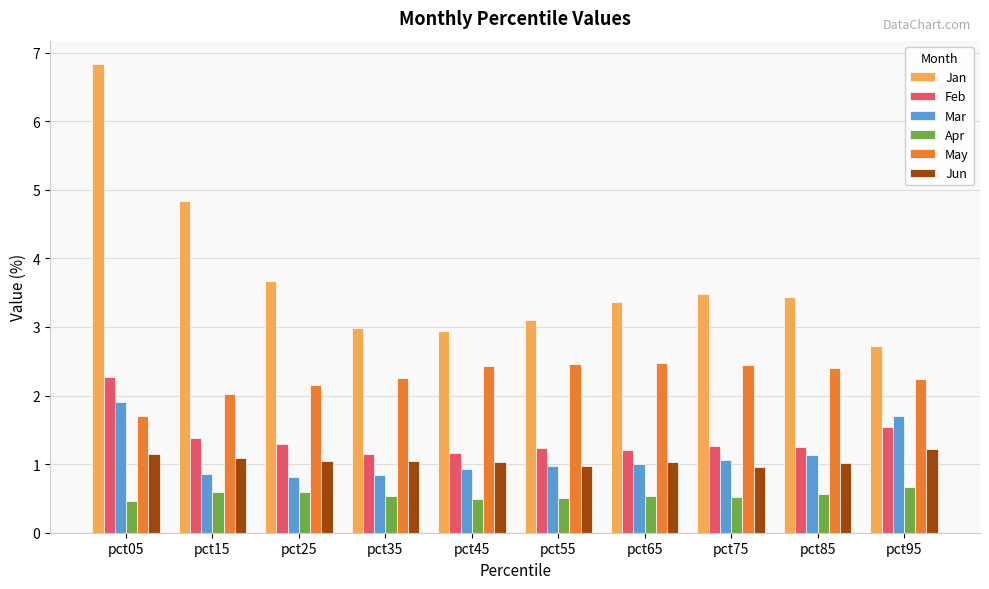

Which series has the largest total across all categories?

Jan